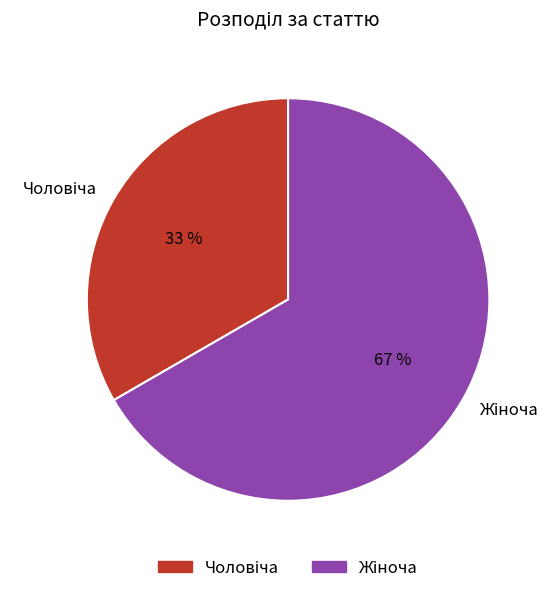

How many slices are in this pie chart?

2